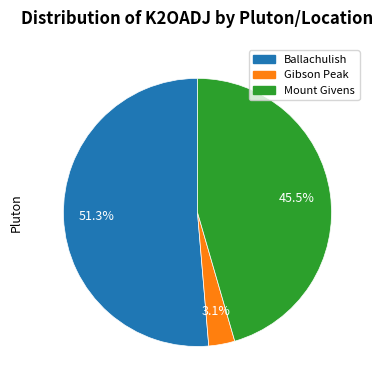

Is there a majority slice in this chart?

Yes